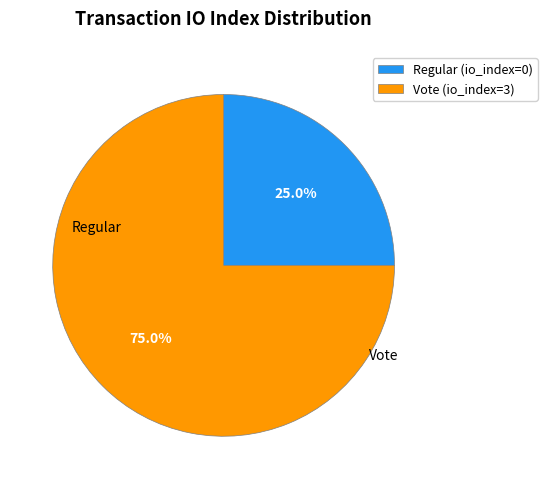

To the nearest percent, what is the difference between the largest and smallest slice percentages?

50%